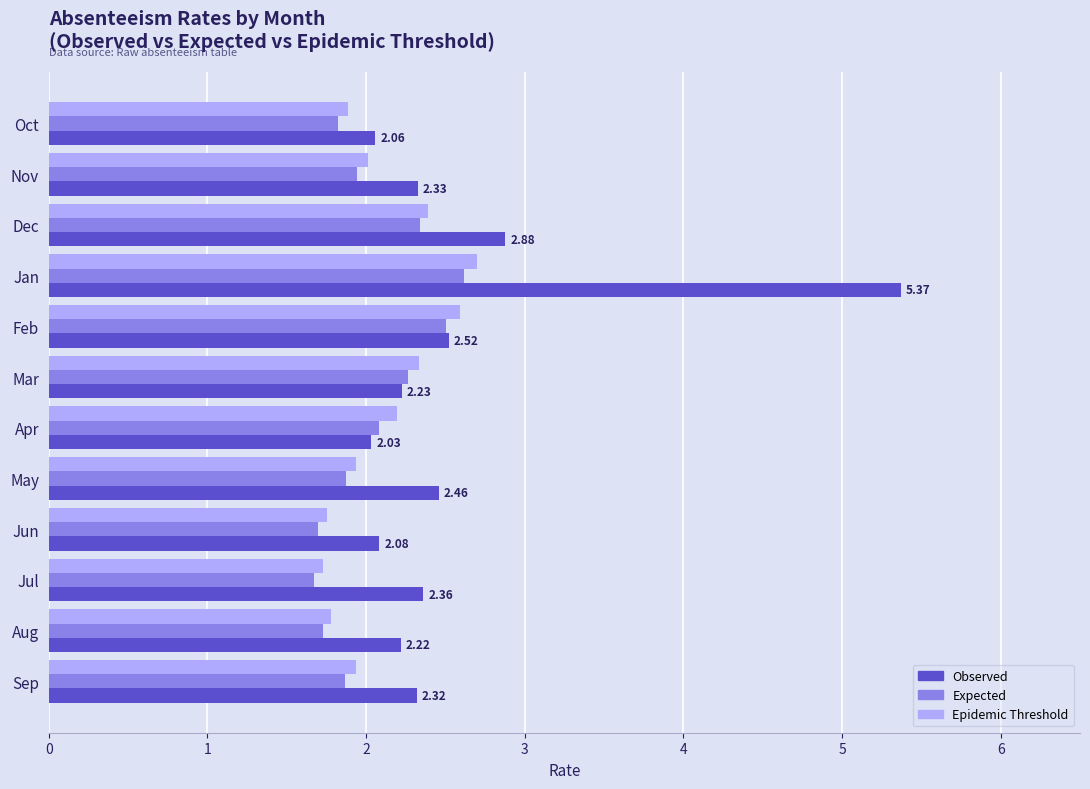

What is the greatest value displayed?

5.4